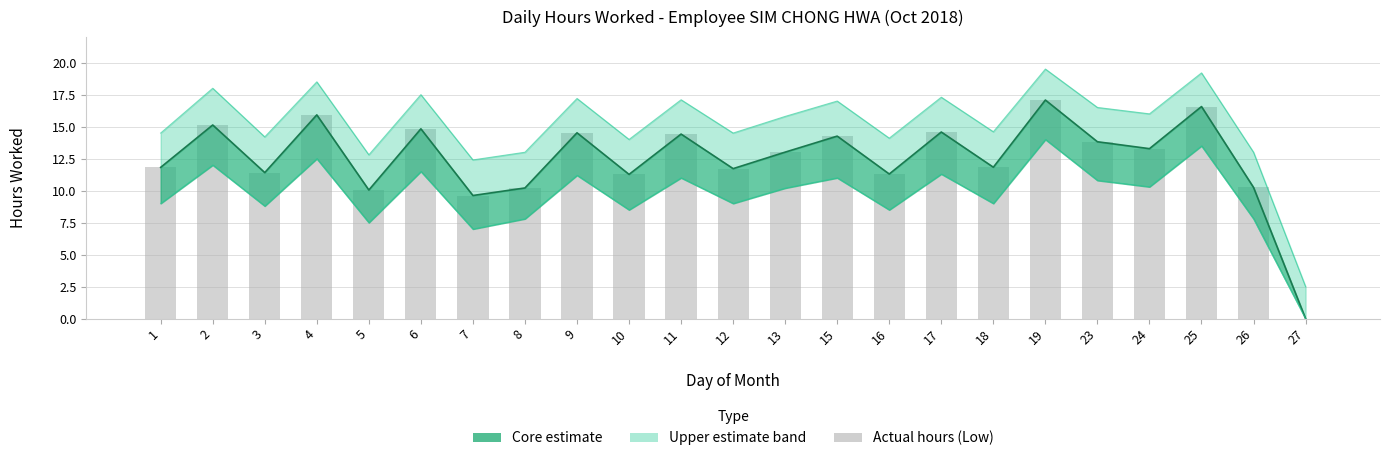

How many categories are shown in the chart?

23